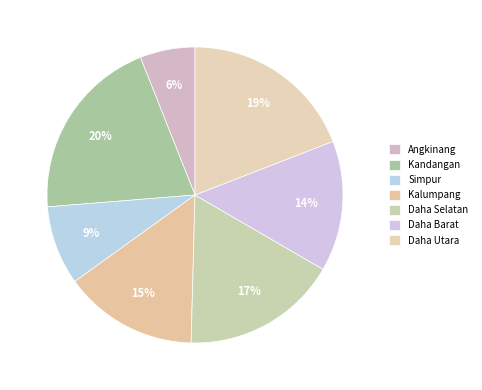

How many slices are in this pie chart?

7